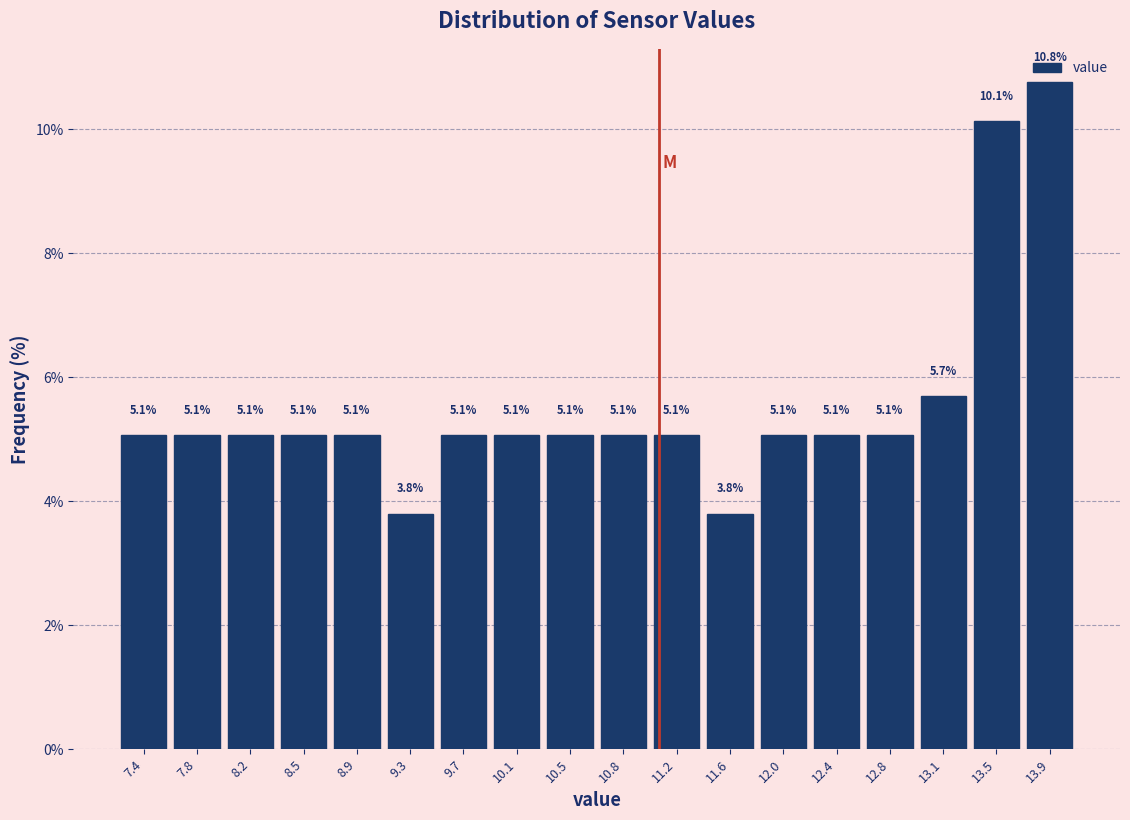

How tall is the bar that spans 12.20 to 12.55 on the x-axis? The bar edges are not printed on the chart, so give them approximately, as read against the axis.

5.1